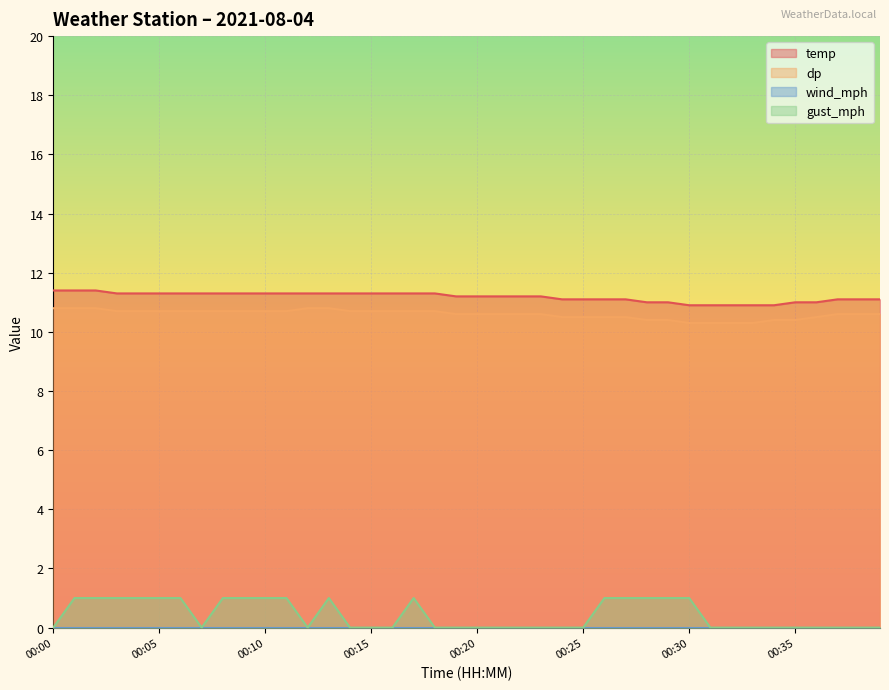

Which category has the lowest value in the gust_mph series?

00:00